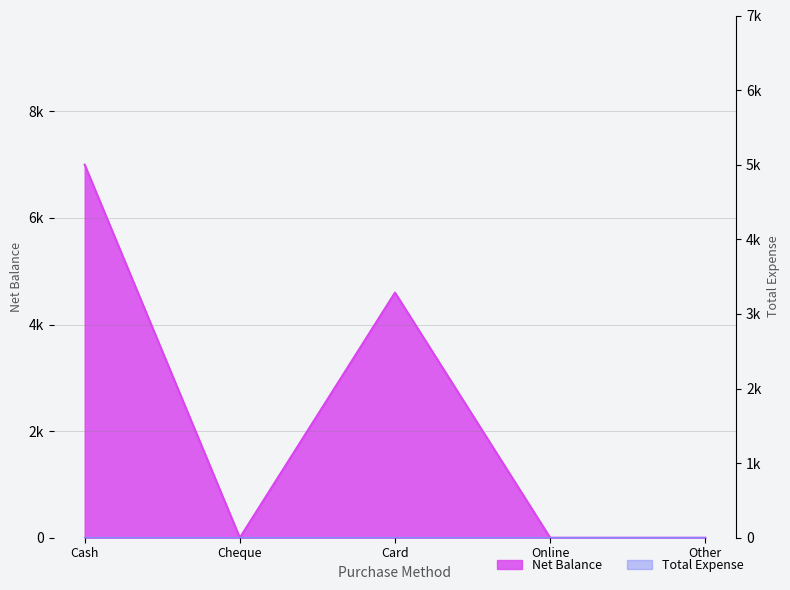

What is the difference between the values at Cash and Cheque?

7000